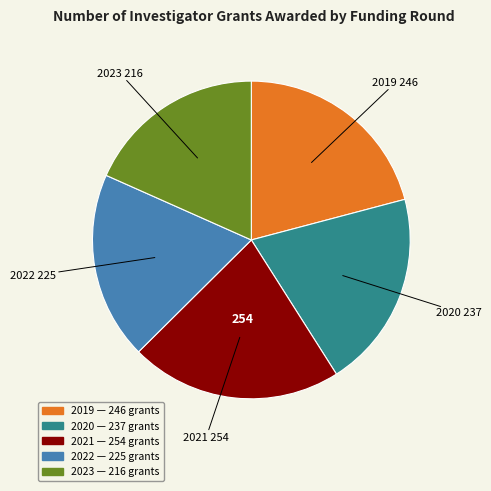

Is there any slice that represents more than half of the pie?

No